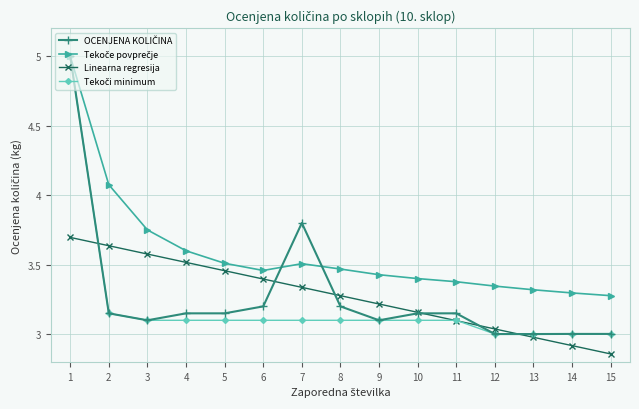

What is the difference between the highest and lowest values at 2?

0.9